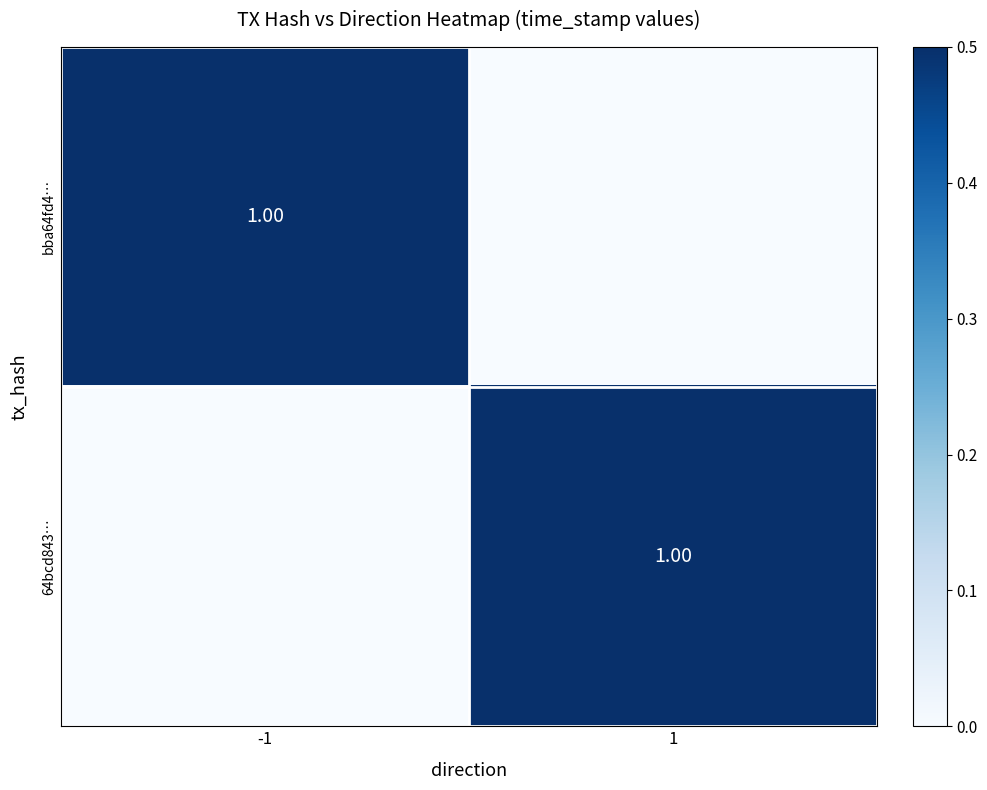

Read the bba64fd4… value at -1.

1.0